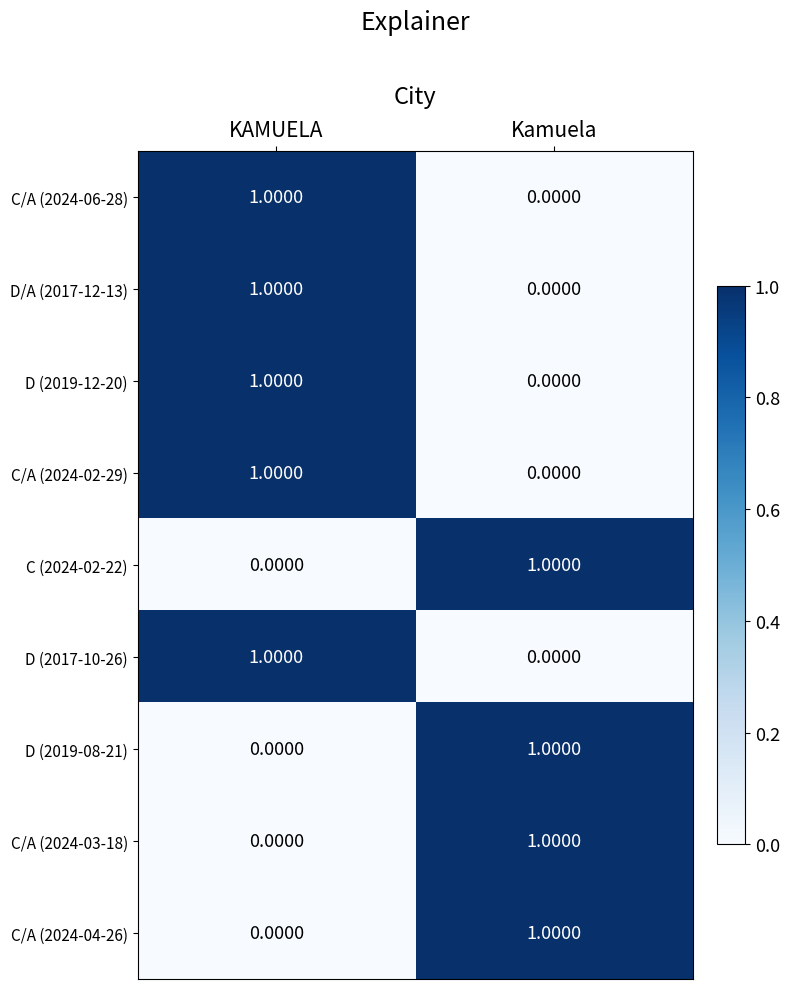

List the labels in order of D/A (2017-12-13) value, smallest first.

Kamuela, KAMUELA